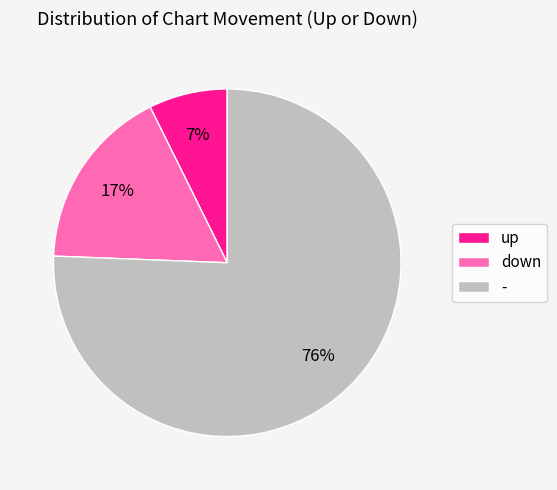

How many slices are in this pie chart?

3